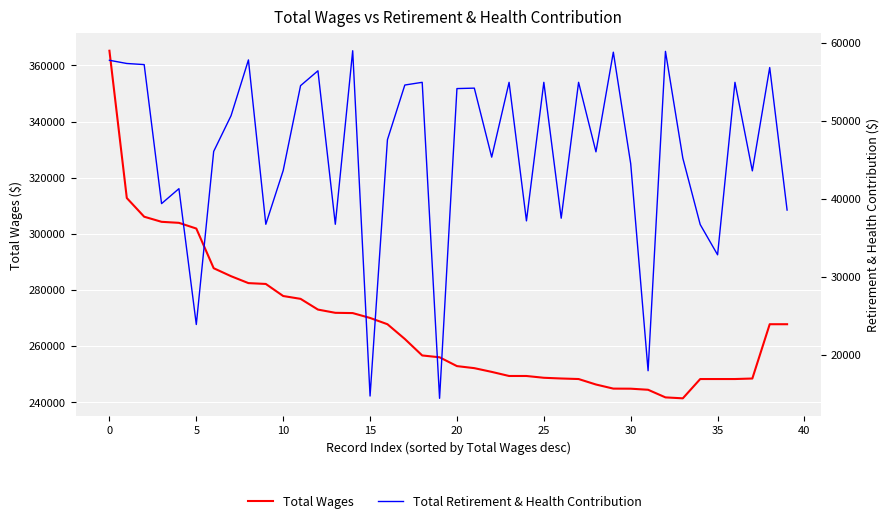

True or false: Total Retirement & Health Contribution has more than 1 points higher than both neighbors.

True